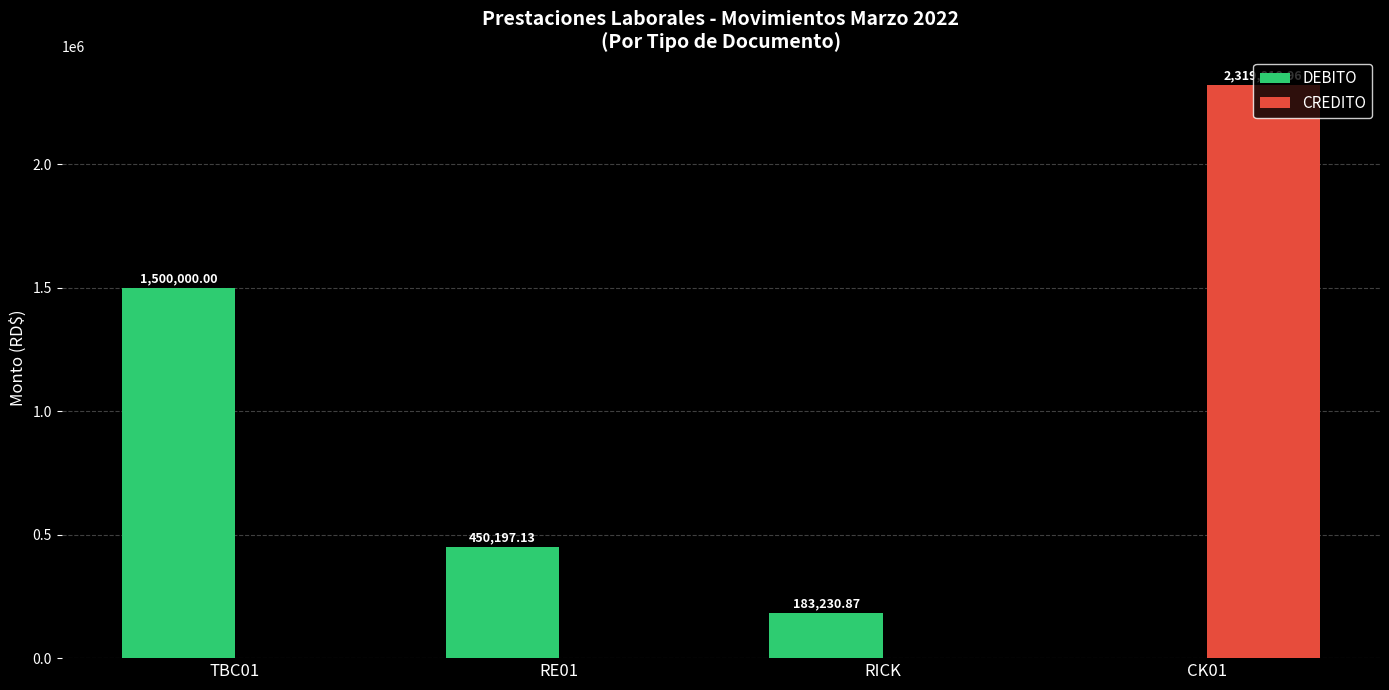

What is the total value across all series at TBC01?

1500000.0